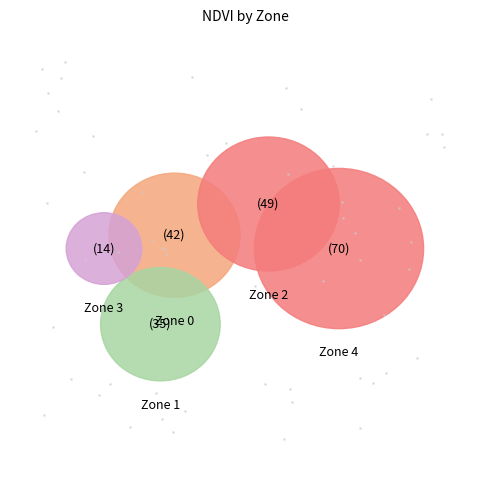

Approximately how many times larger is the value at Zone 0 compared to Zone 3?

3.0